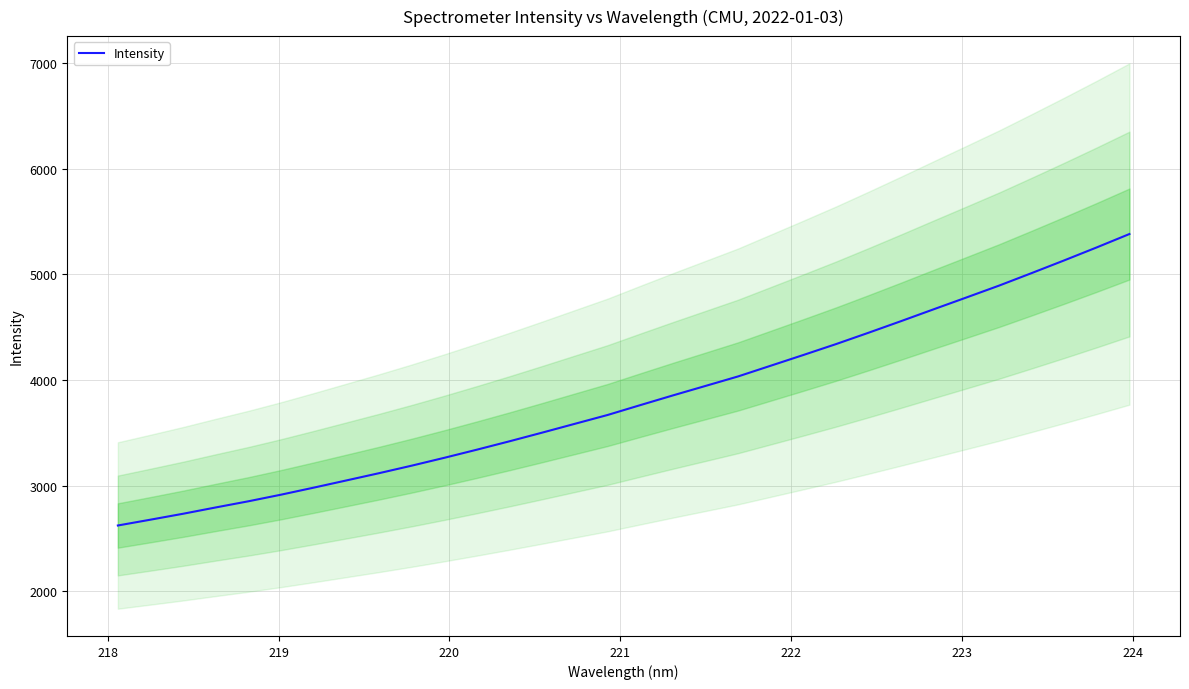

What is the lowest value of the Intensity series?

2624.3